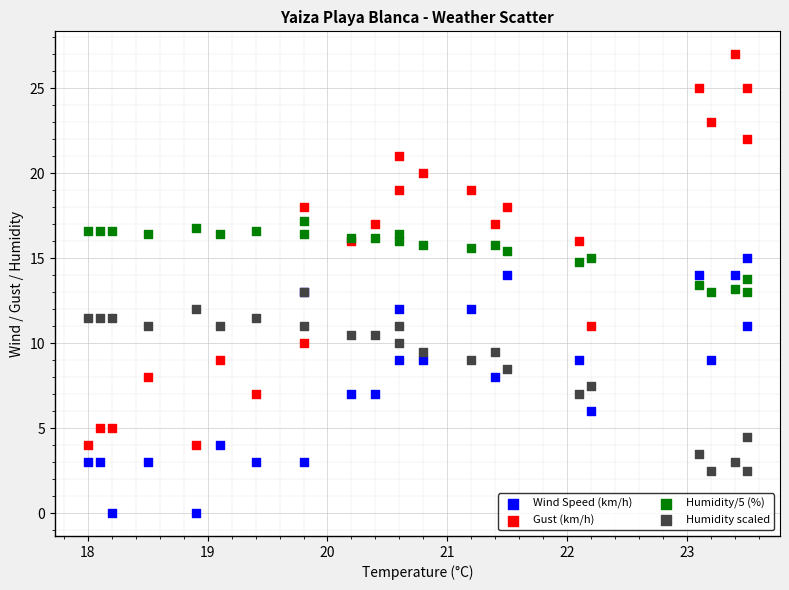

What are all the series names shown in the legend?

Wind Speed (km/h), Gust (km/h), Humidity/5 (%), Humidity scaled